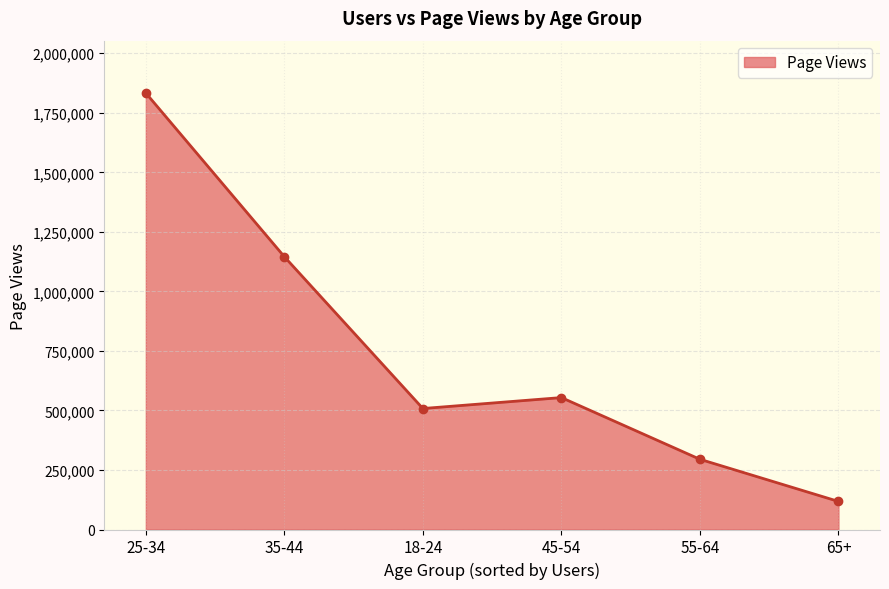

Count the values in the range 294891 to 1145611.

4